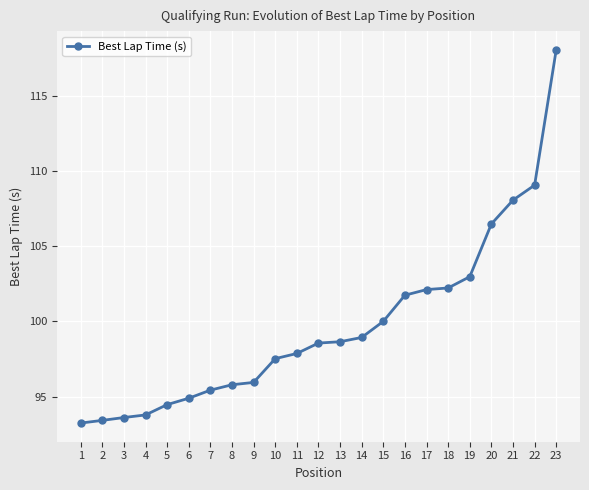

What is the greatest value displayed?

118.1